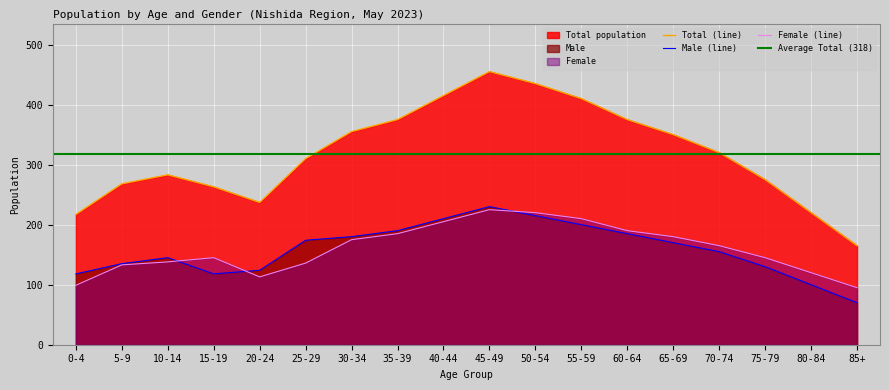

Where is the first local maximum for Male?

10-14